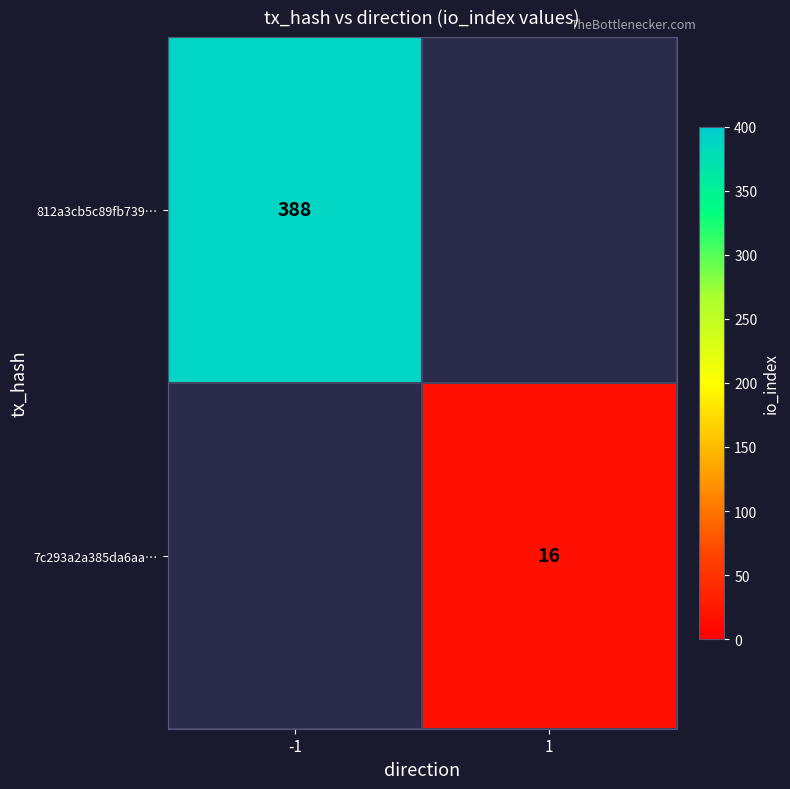

Count the number of categories in the chart.

2